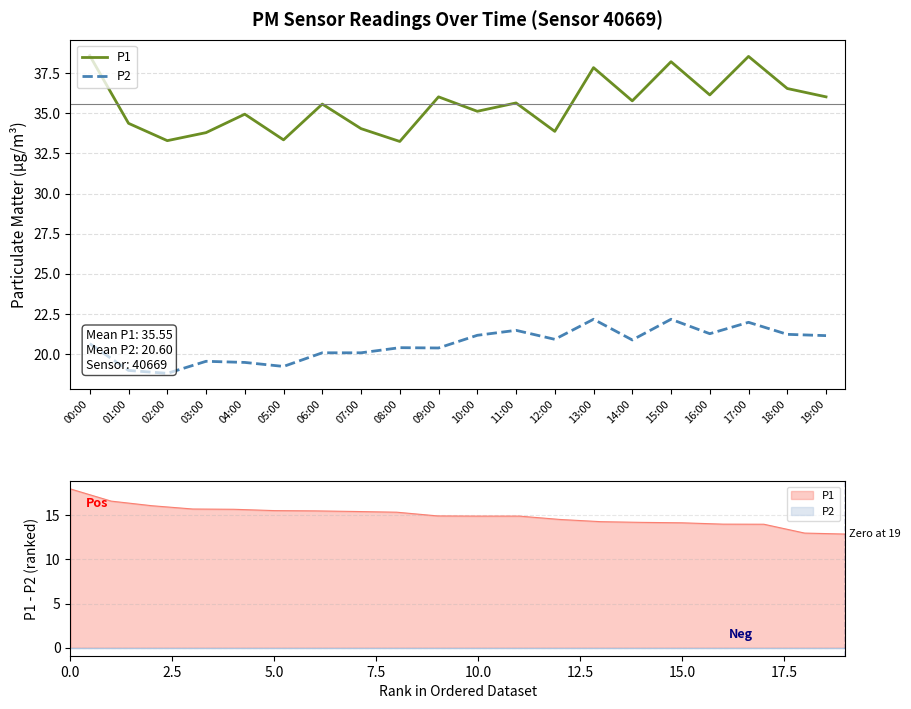

Where is the first local maximum for P1?

04:00